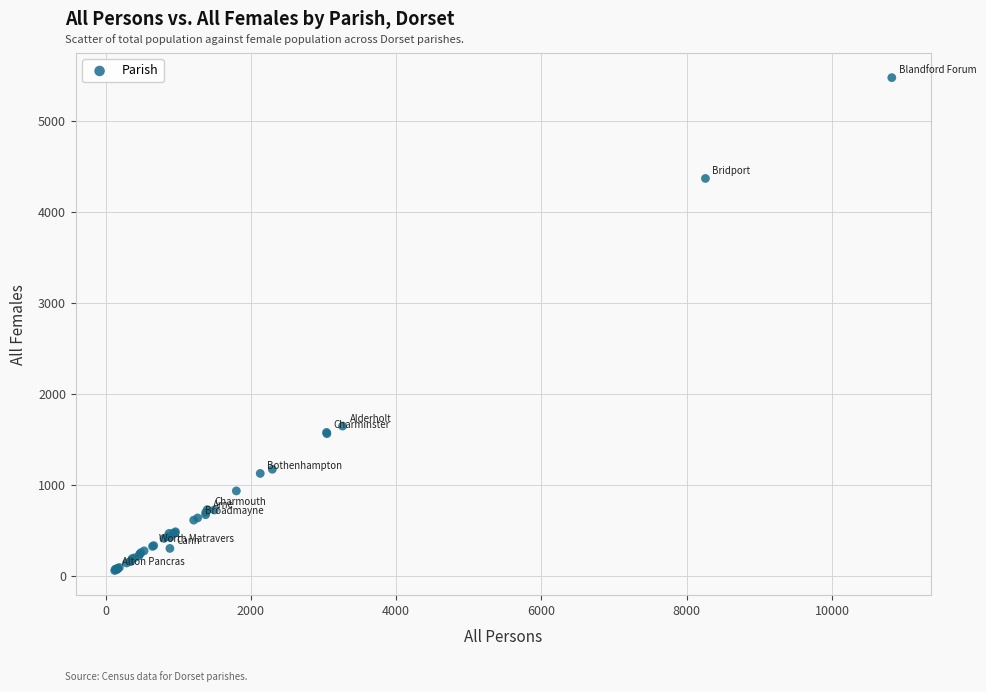

What Y value in the scatter plot is closest to 2773?

1653